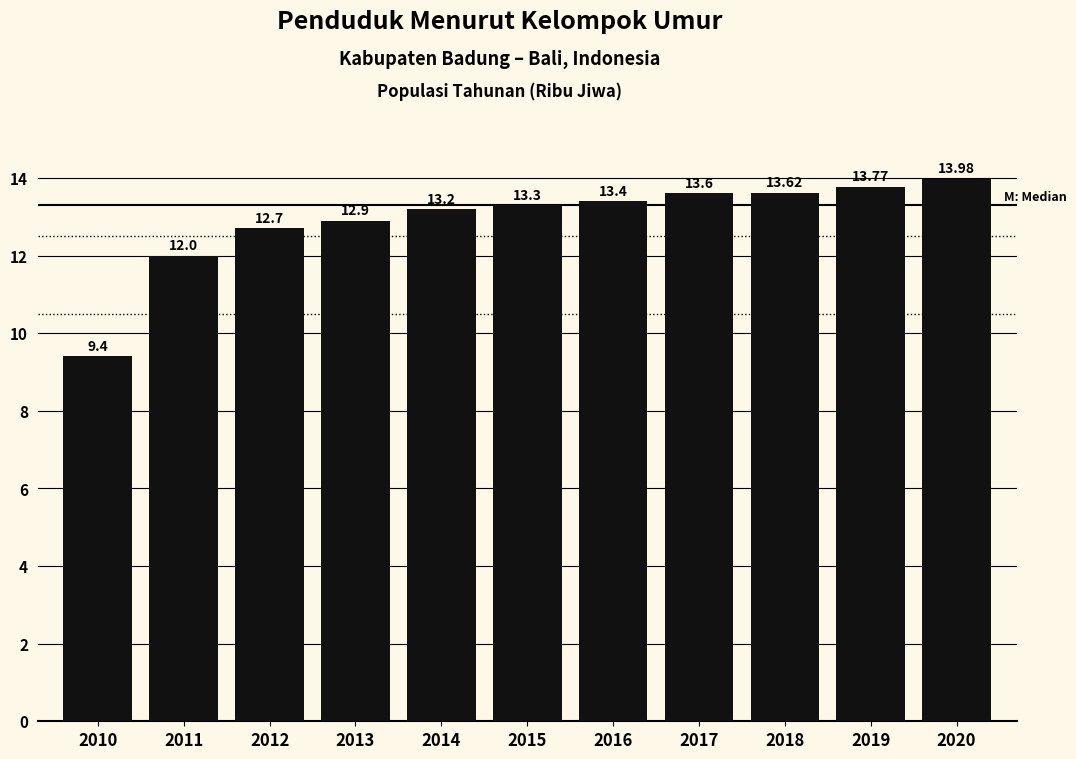

Between 2015 and 2020, which is larger?

2020